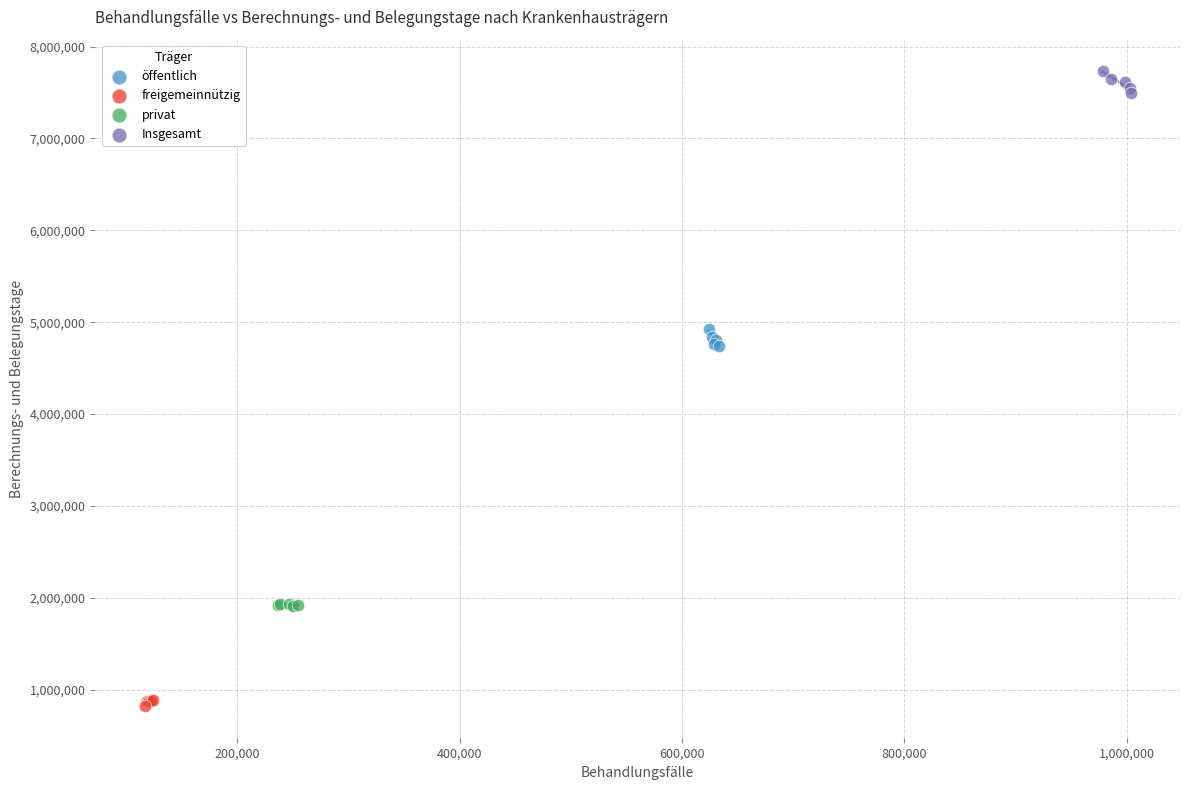

Which series contains the highest Y value?

Insgesamt